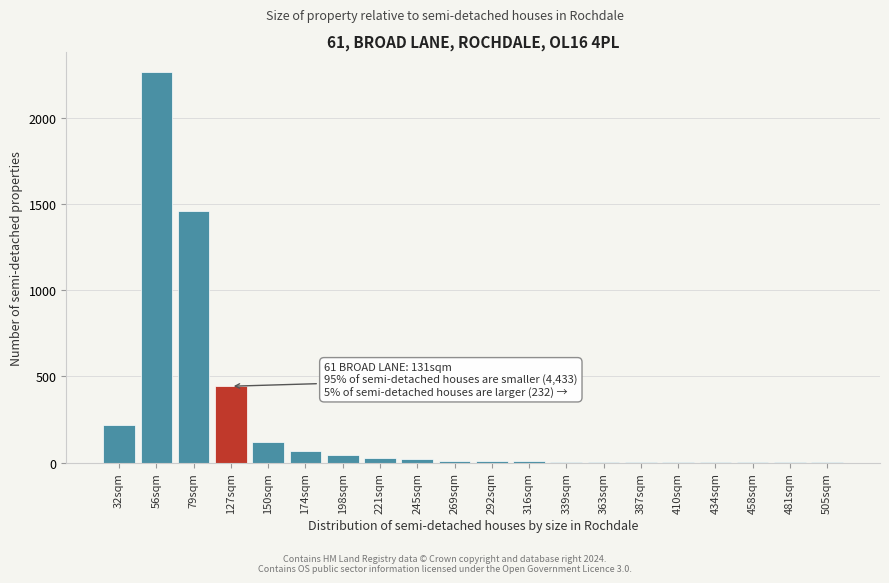

The value at 32sqm is 219. True or false?

True